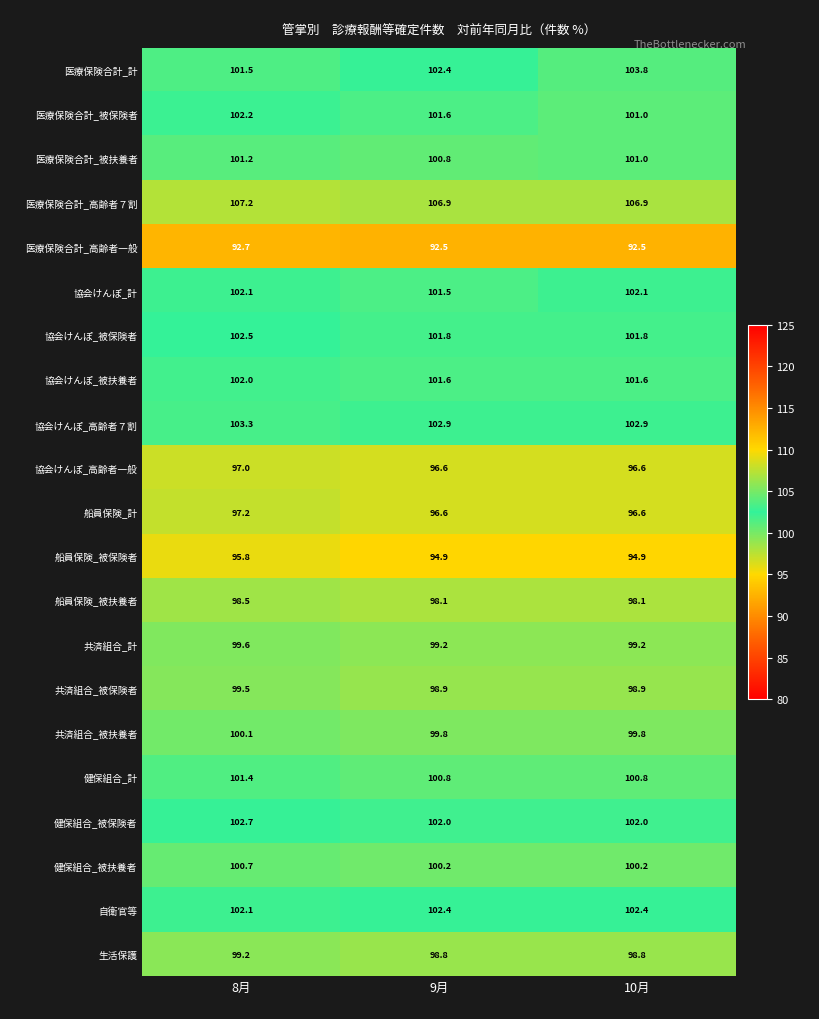

Between 8月 and 10月, which series saw the biggest shift?

医療保険合計_計